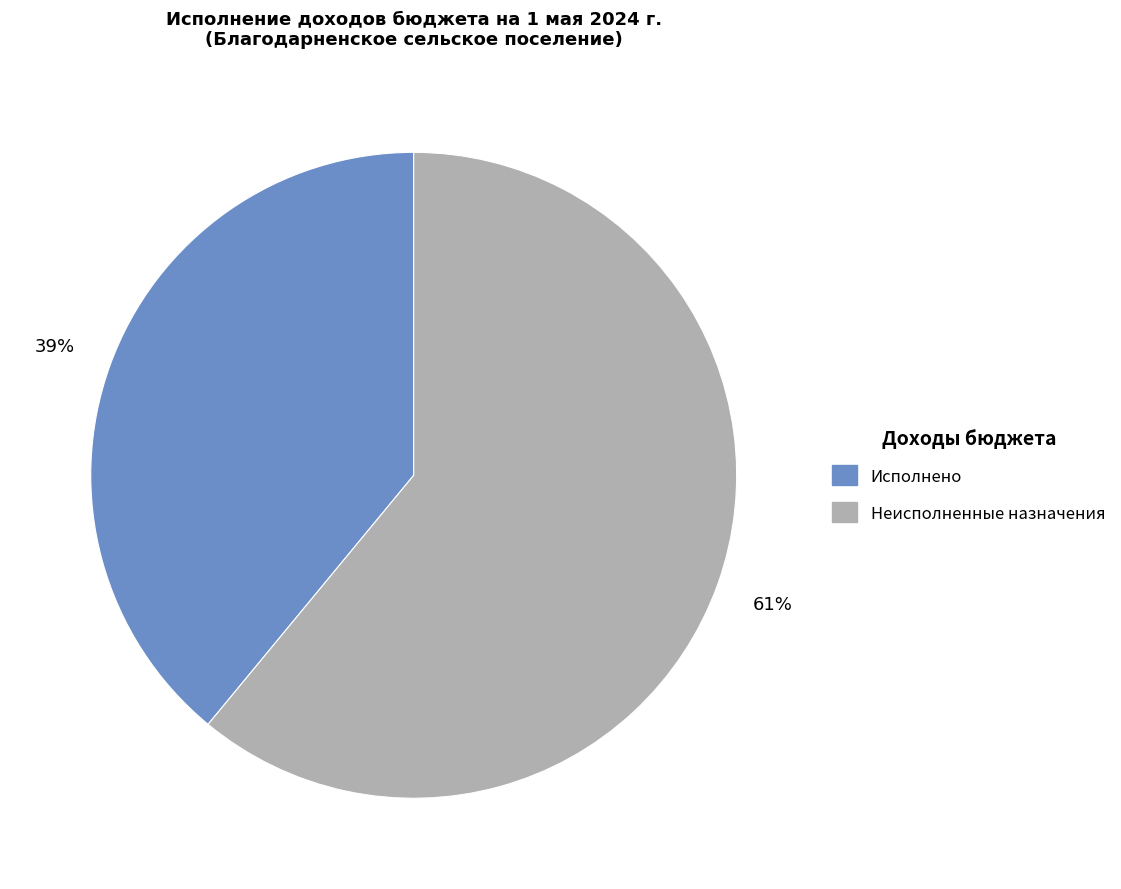

To the nearest percent, what is the difference between the largest and smallest slice percentages?

22%